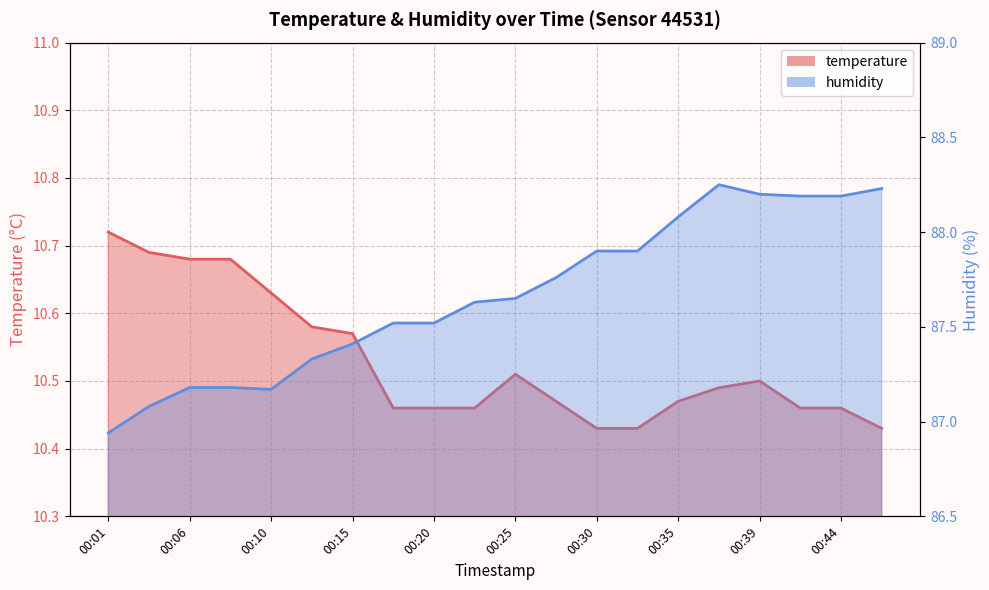

What is the value of the humidity point at the 15th from the left?

88.1